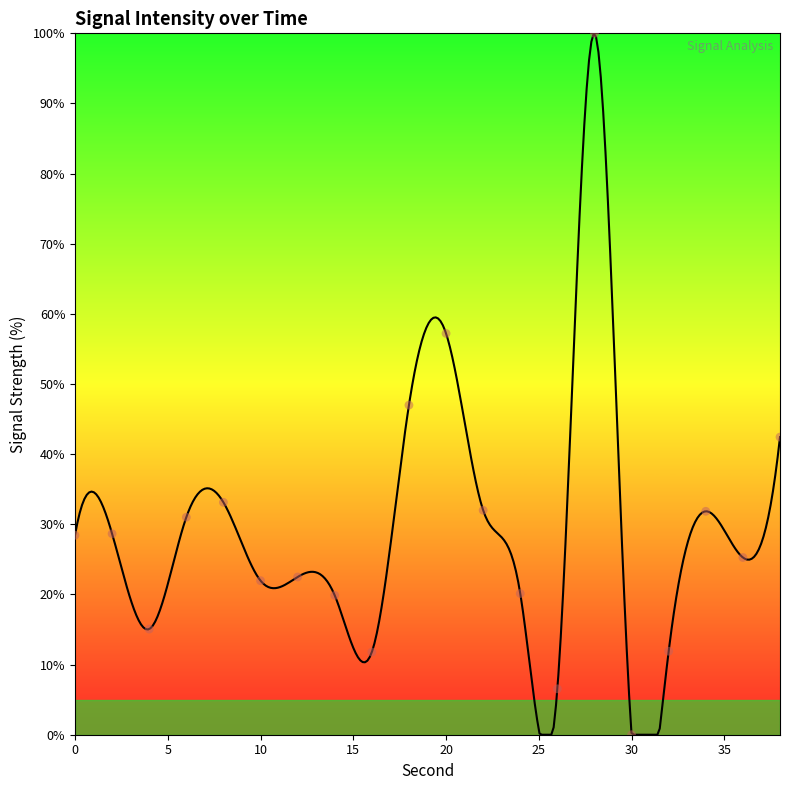

Approximately how many times larger is the value at 14 compared to 0?

0.7